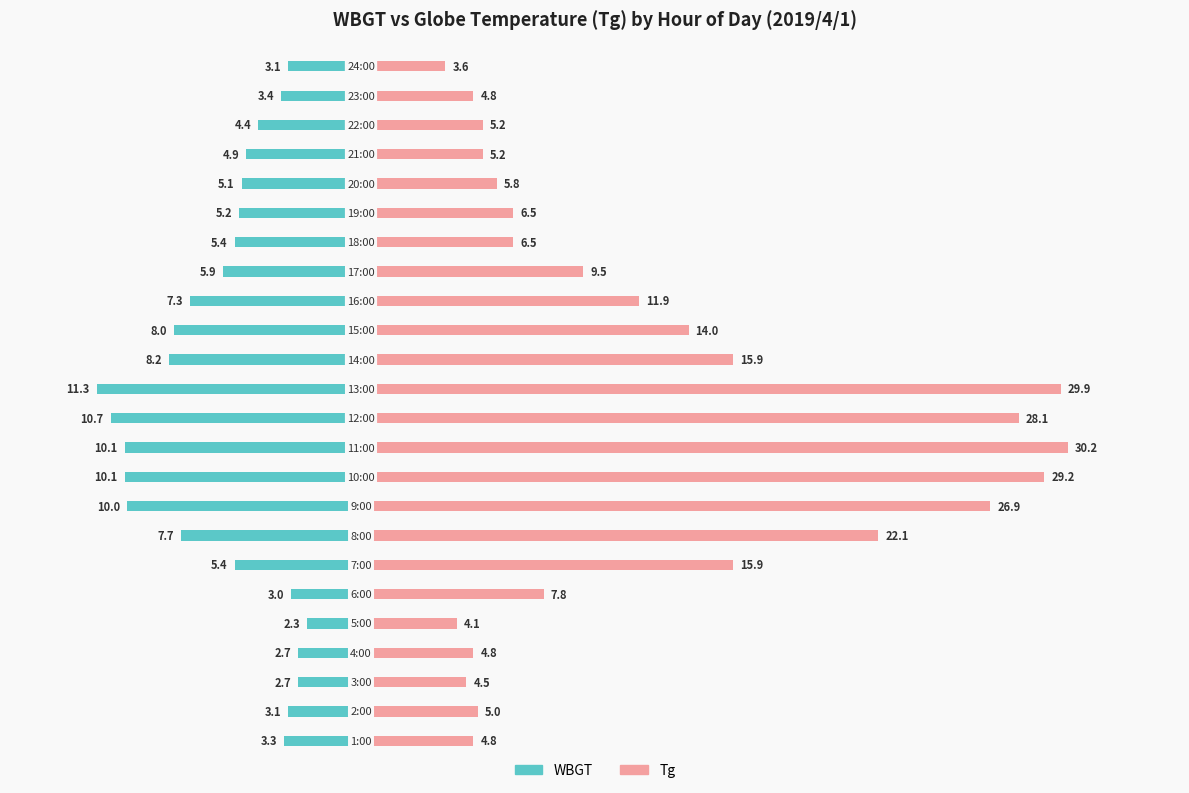

How many bars are there in total?

48